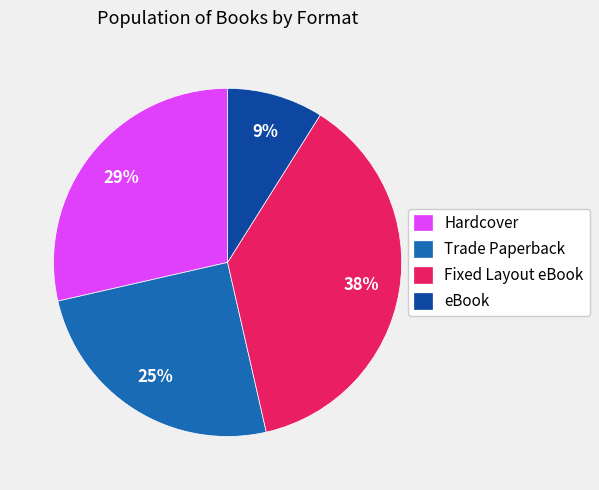

Rank the categories by value from lowest to highest.

eBook, Trade Paperback, Hardcover, Fixed Layout eBook